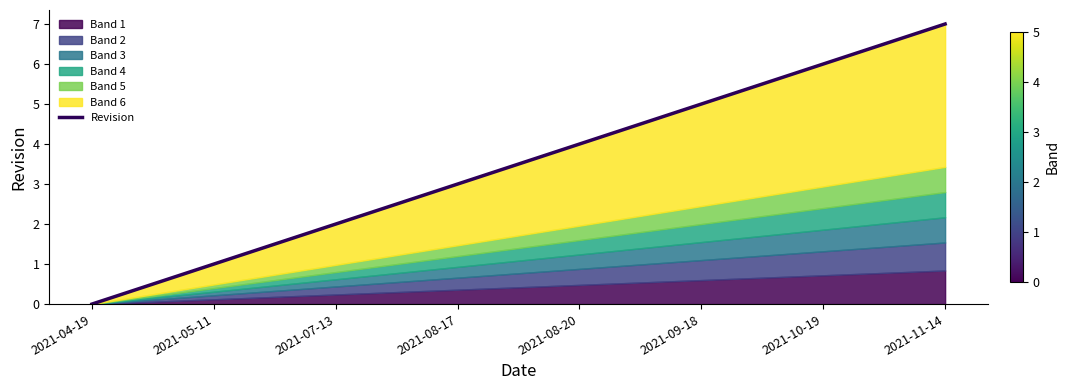

Reading left to right, what are all the values shown in this chart?

0	1	2	3	4	5	6	7